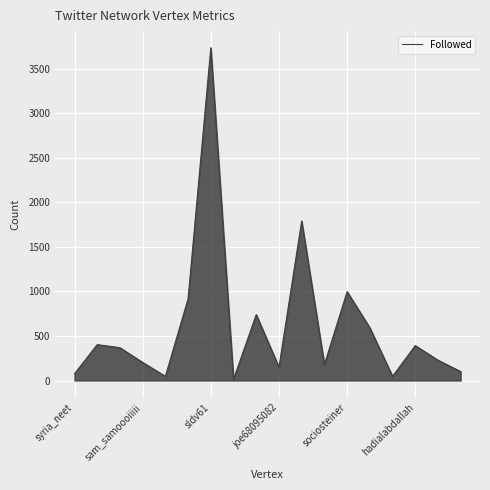

What is the greatest value displayed?

3737